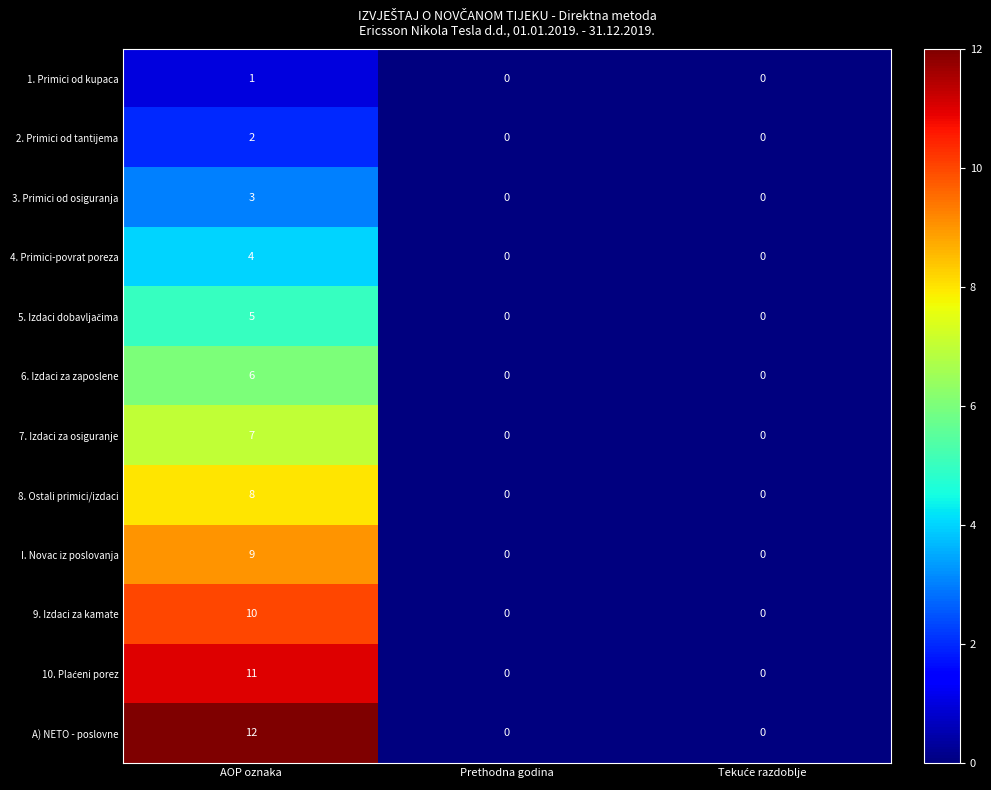

What is the average value of the 9. Izdaci za kamate series?

3